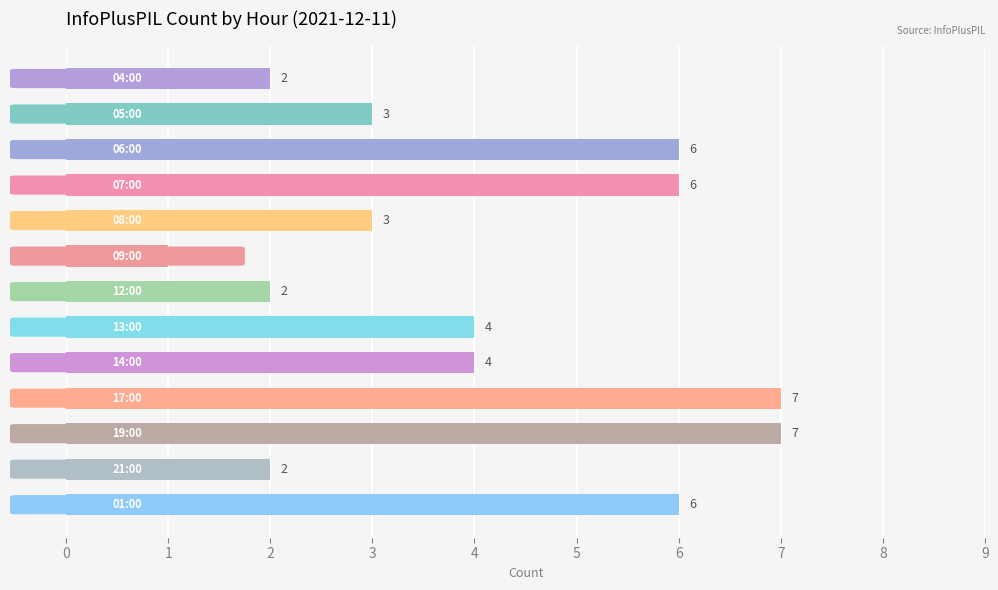

What is the average value?

4